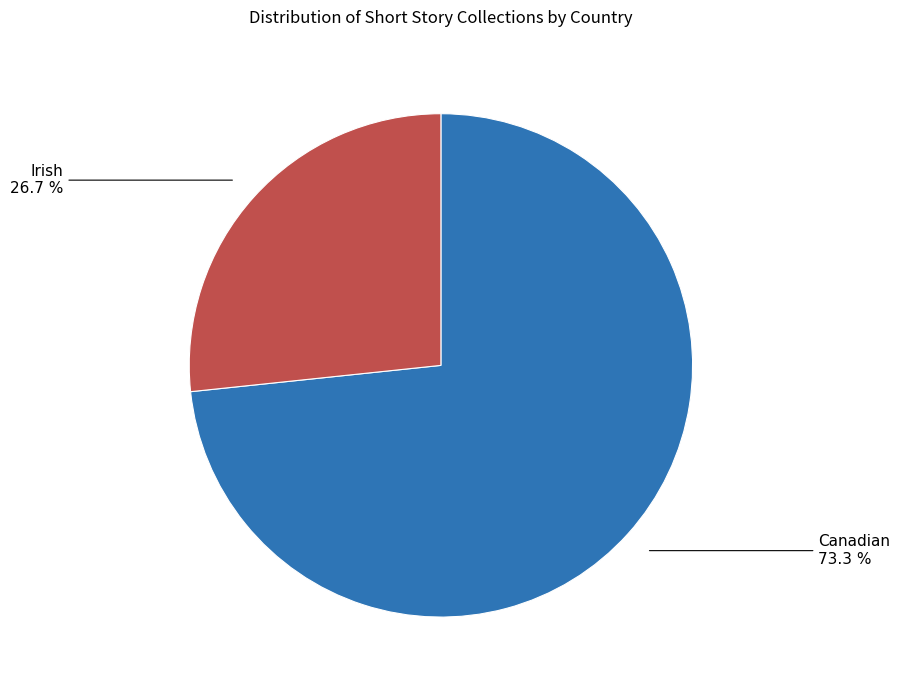

Does any single category account for the majority?

Yes